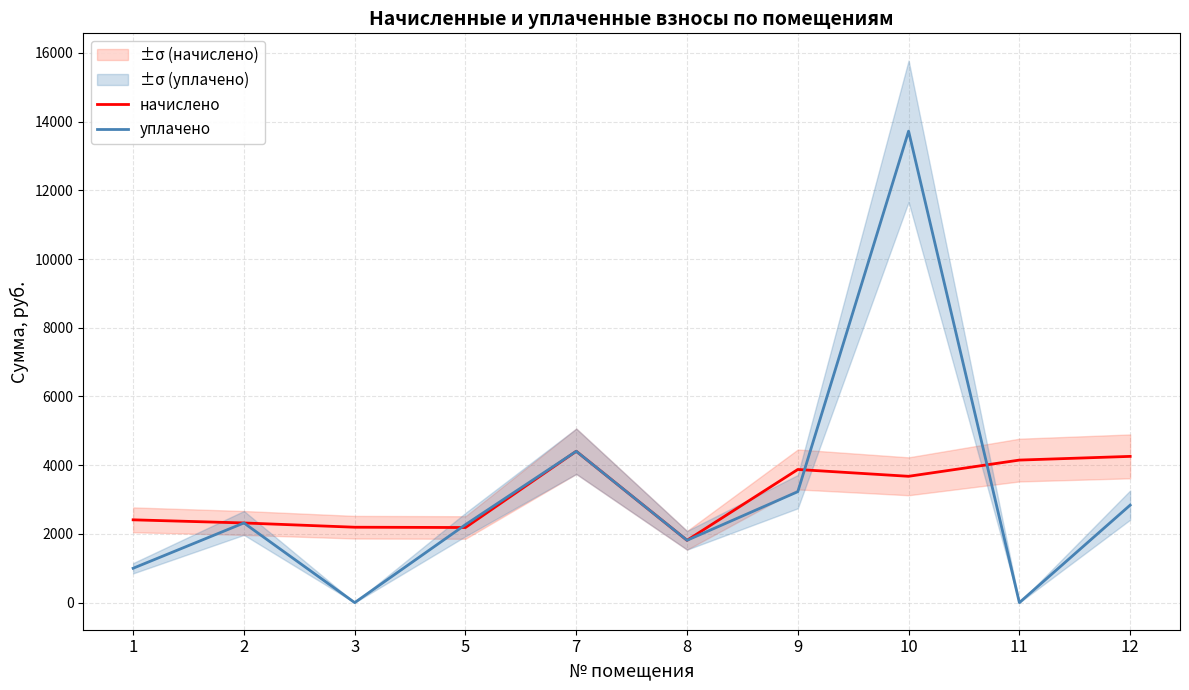

List the series in order of their overall mean, highest first.

уплачено, начислено